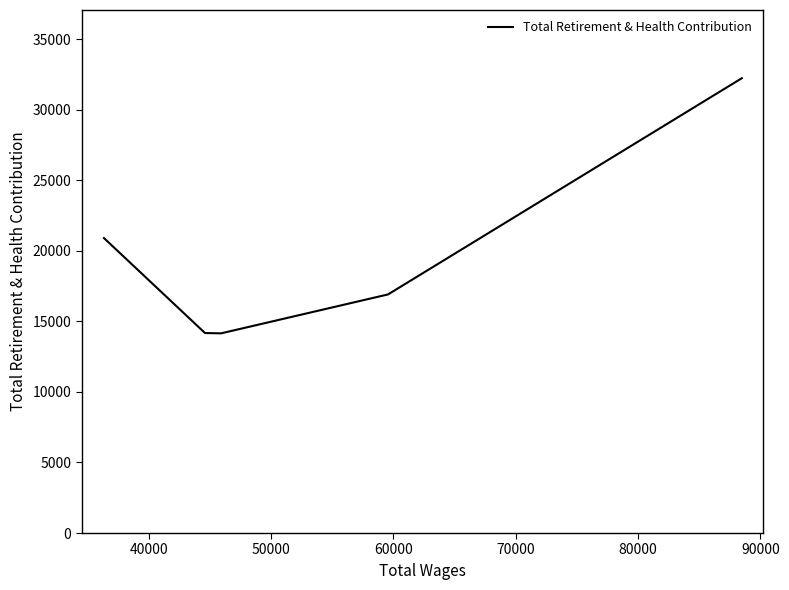

True or false: the data has more than 0 interior local peaks.

False